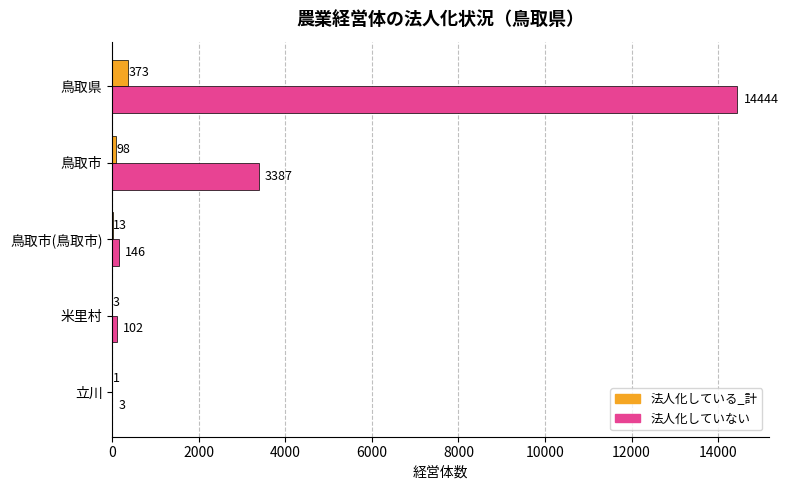

Which series has the widest spread of values?

法人化していない